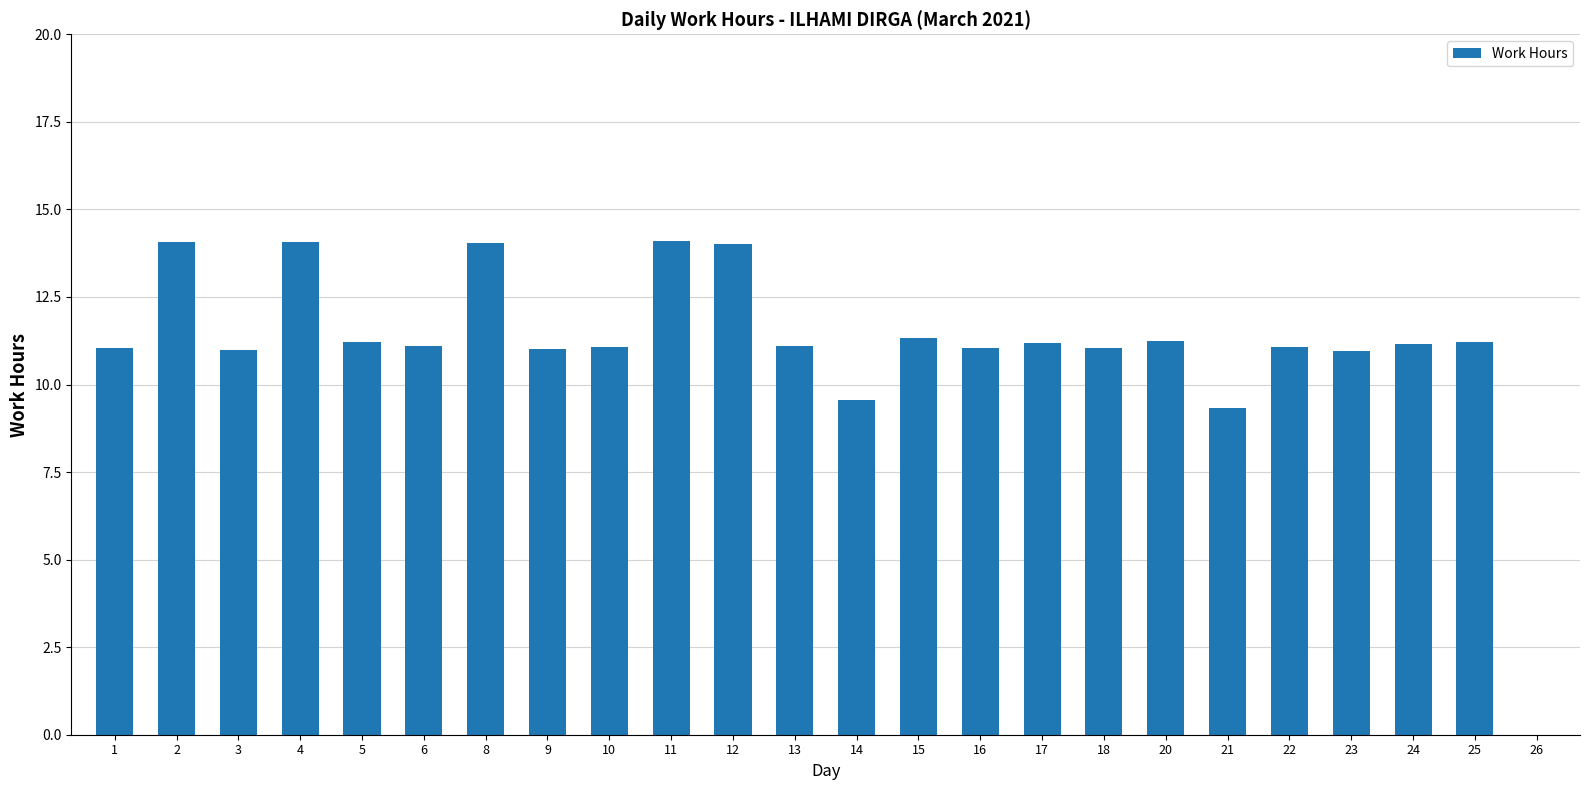

What is the greatest value displayed?

14.1